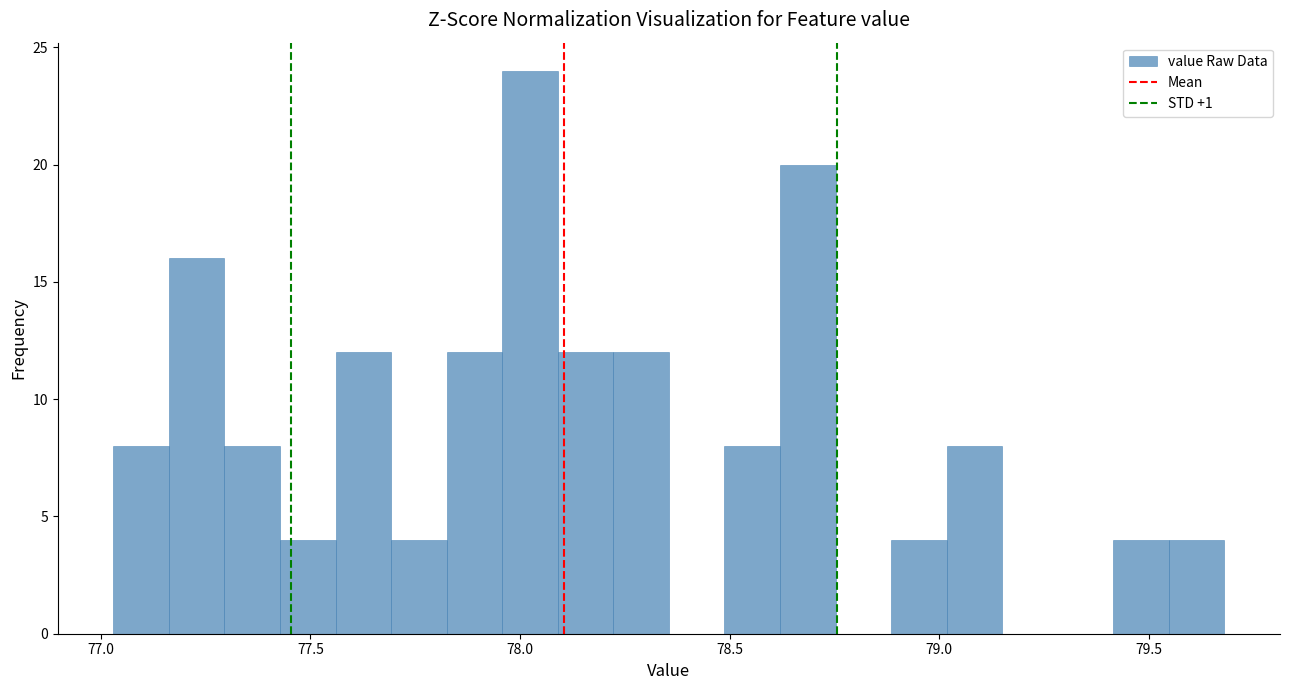

Around what value on the x-axis is the tallest bar? Give the approximate position of its centre, as read against the axis.

78.00